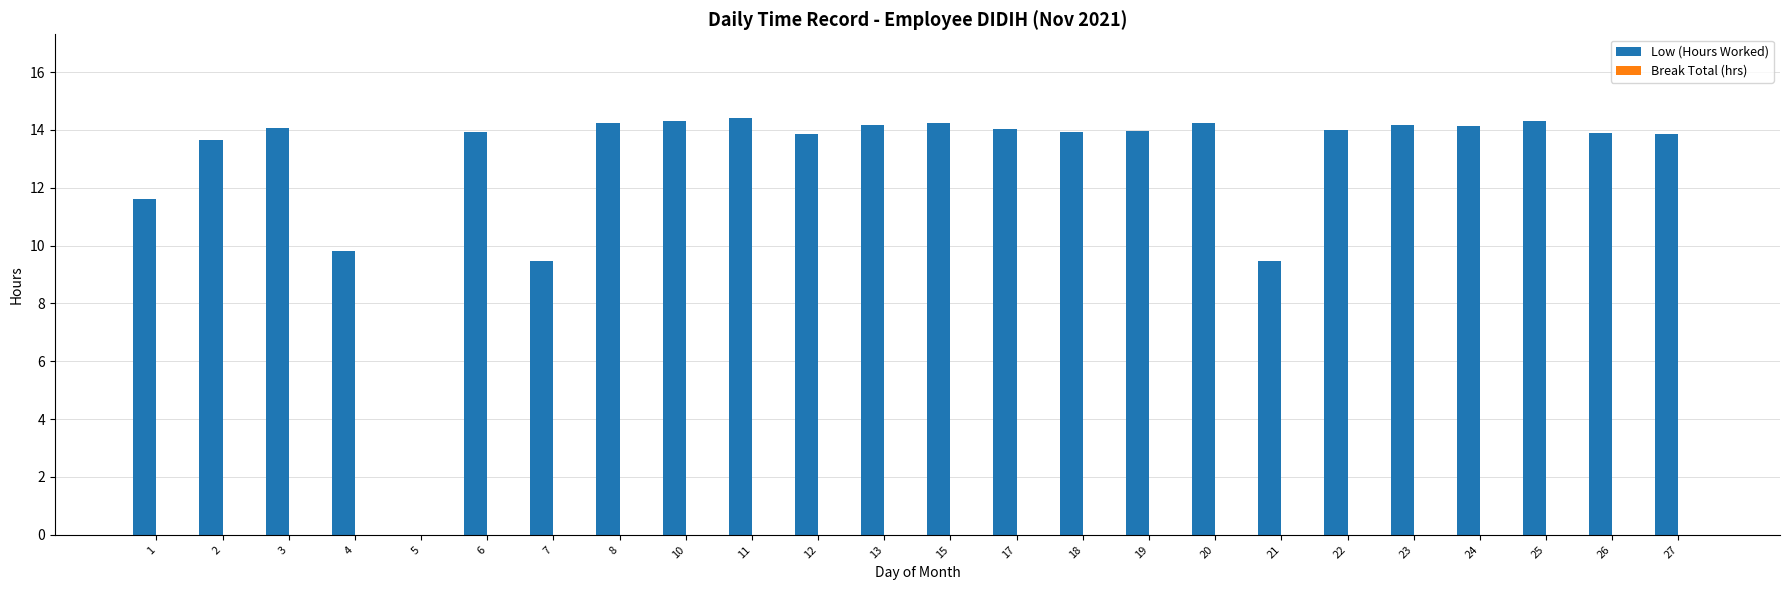

Approximately how many times larger is the value at 12 compared to 27?

1.0